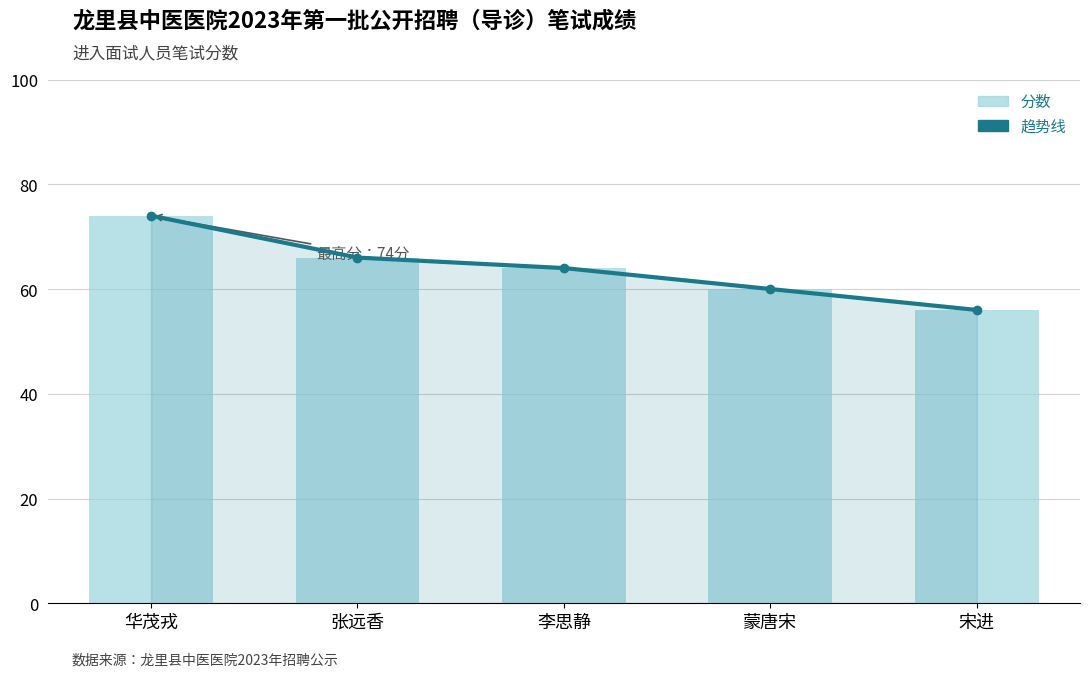

Rank the series at 宋进 from highest to lowest value.

趋势线, 分数